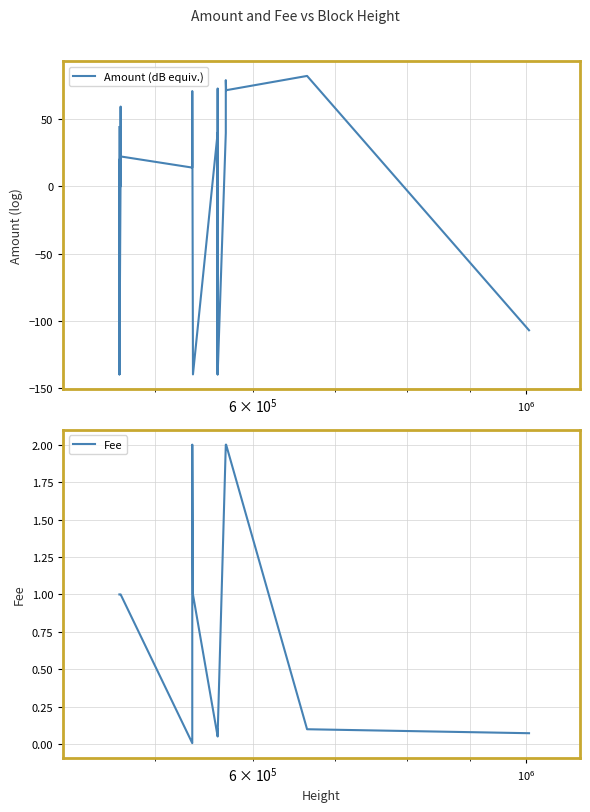

What is the average value of the Amount (dB equiv.) series?

-10.1